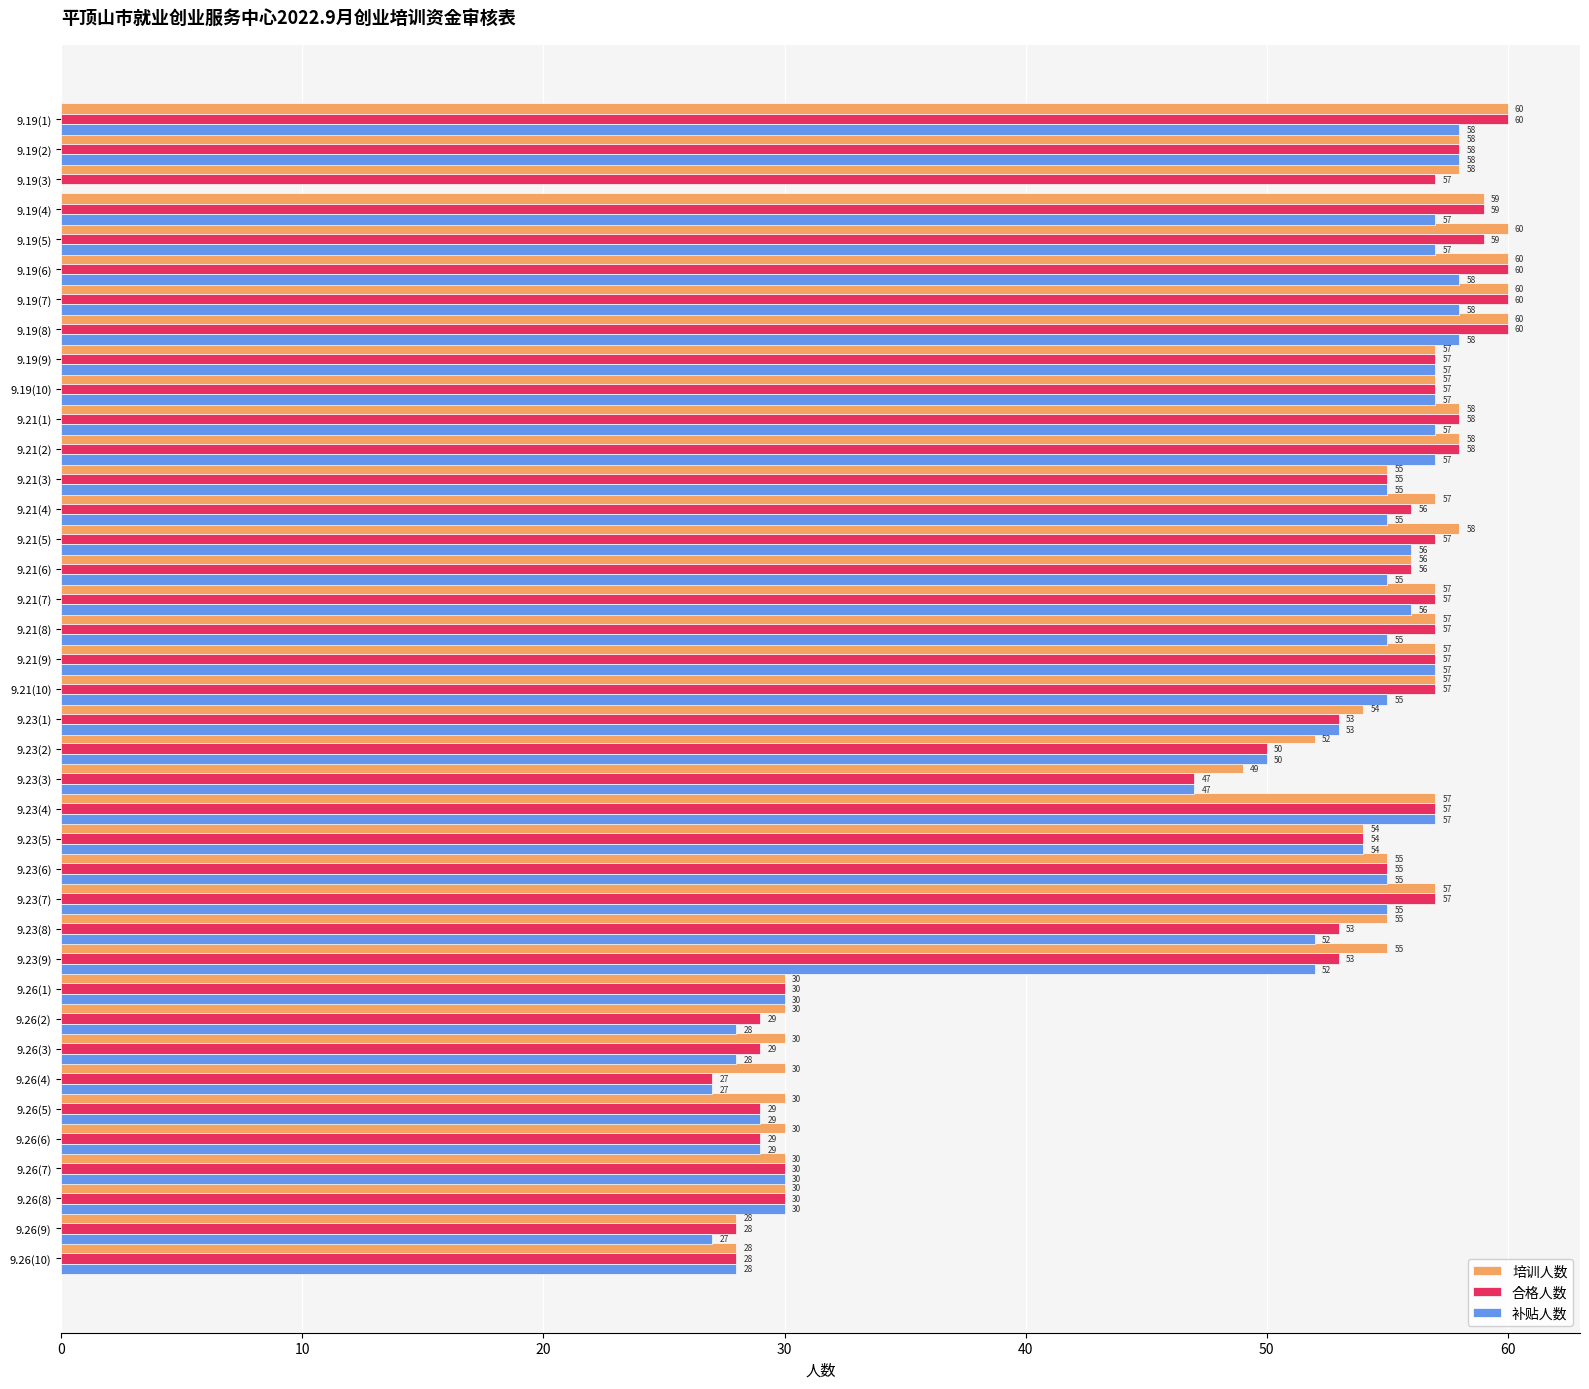

True or false: 培训人数 has a value of 54 at 9.23(5).

True